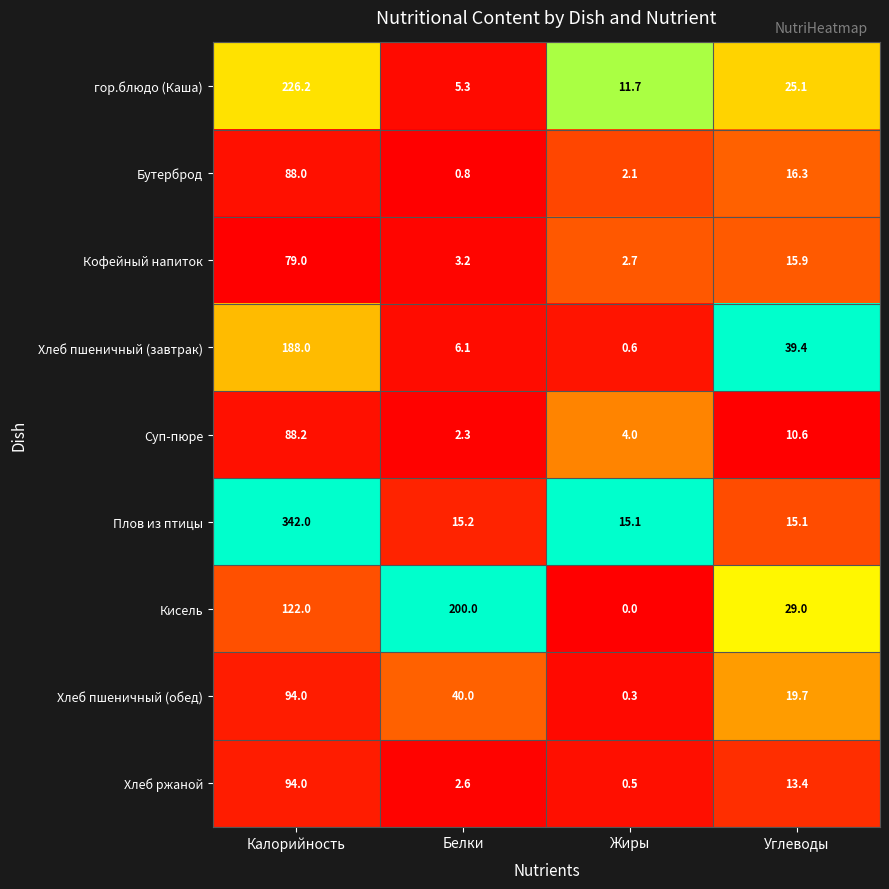

At which category is the sum across all series the highest?

Калорийность